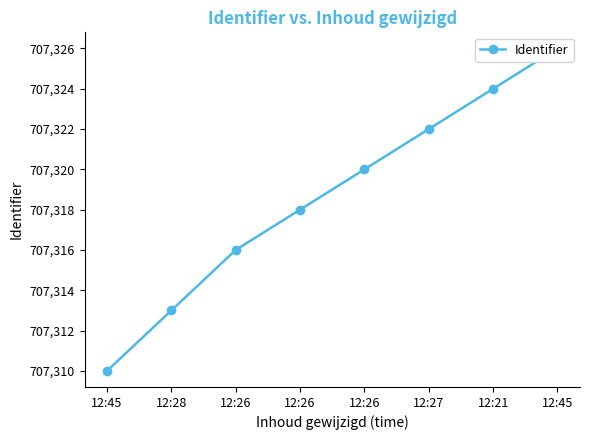

Rank the categories by value from highest to lowest.

12:45, 12:21, 12:27, 12:26, 12:26, 12:26, 12:28, 12:45